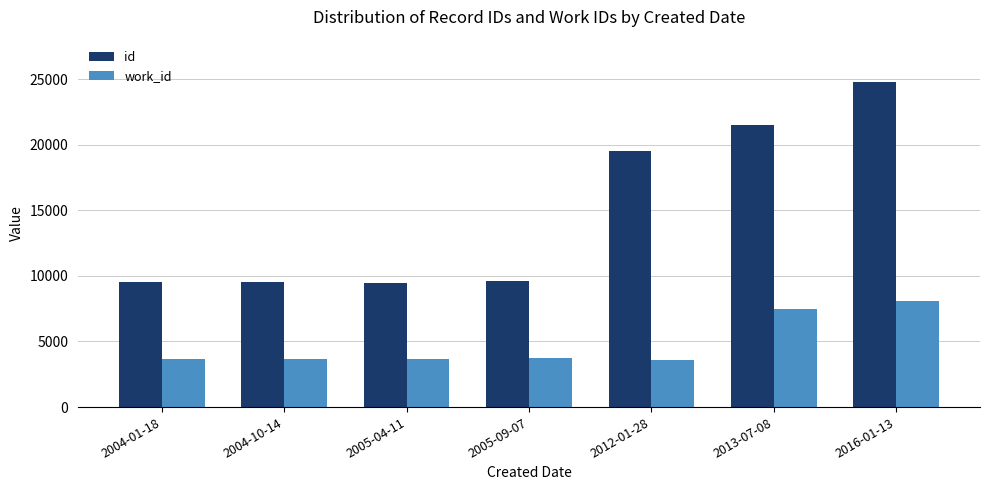

How many bars are there in each group?

2